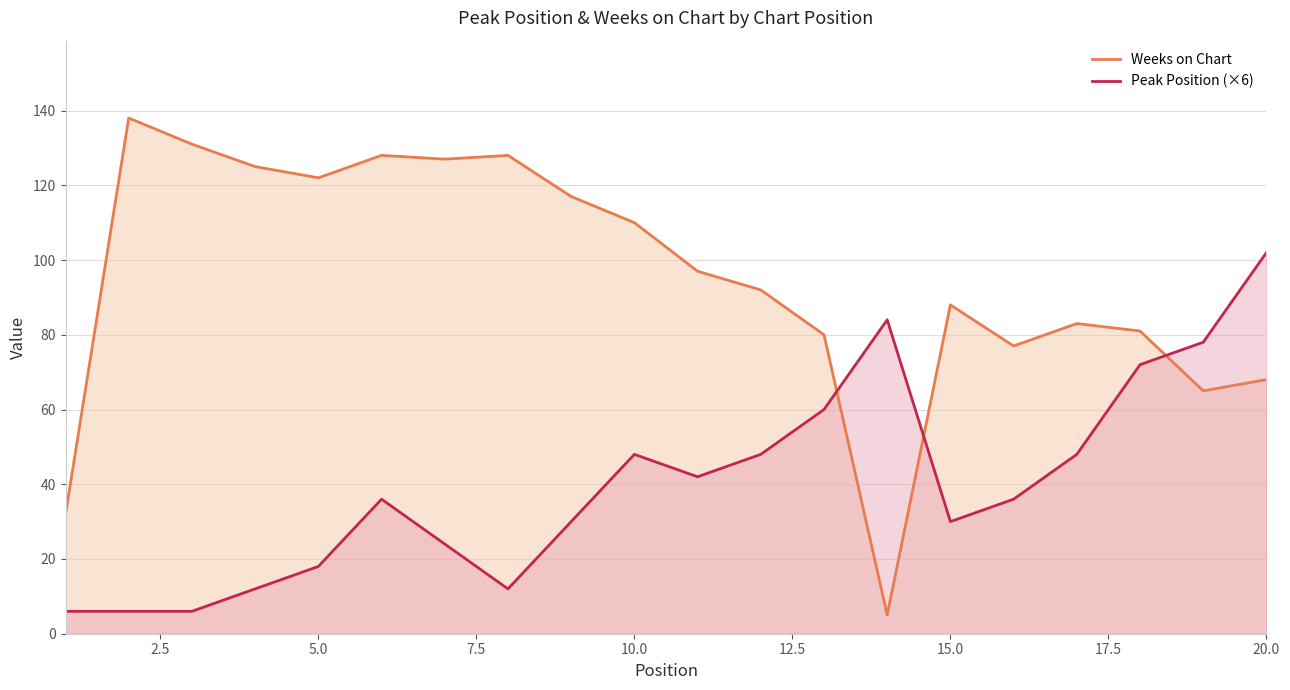

What is the minimum value shown in the chart?

5